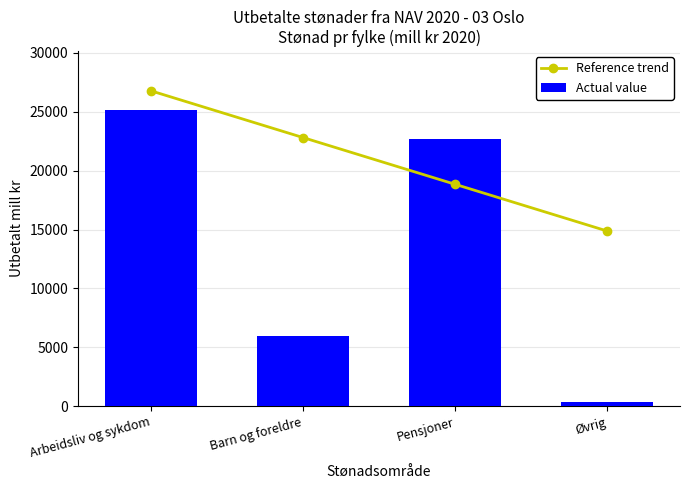

Is the value of Reference trend at Barn og foreldre greater than the value of Actual value at Pensjoner?

Yes